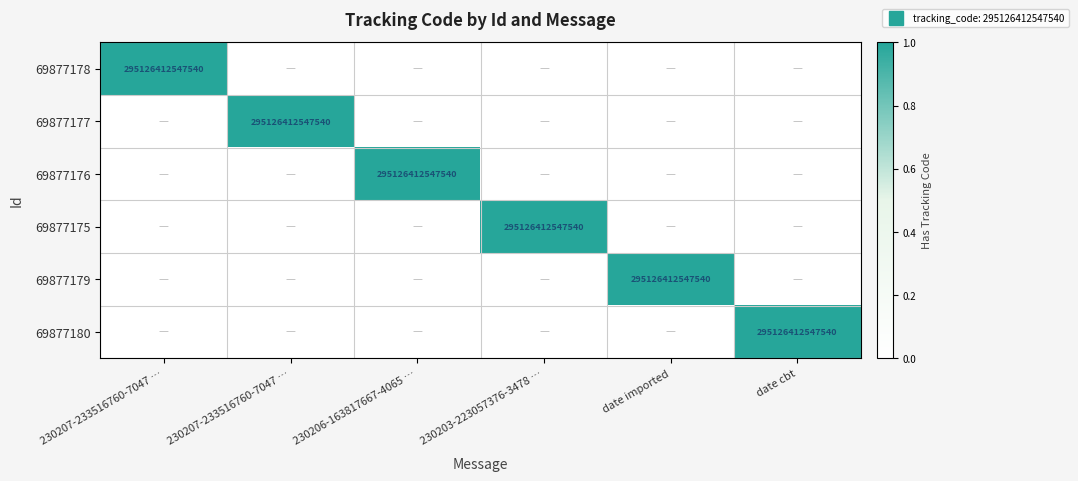

Rank the series at 230206-163817667-4065 … from lowest to highest value.

69877178, 69877177, 69877175, 69877179, 69877180, 69877176